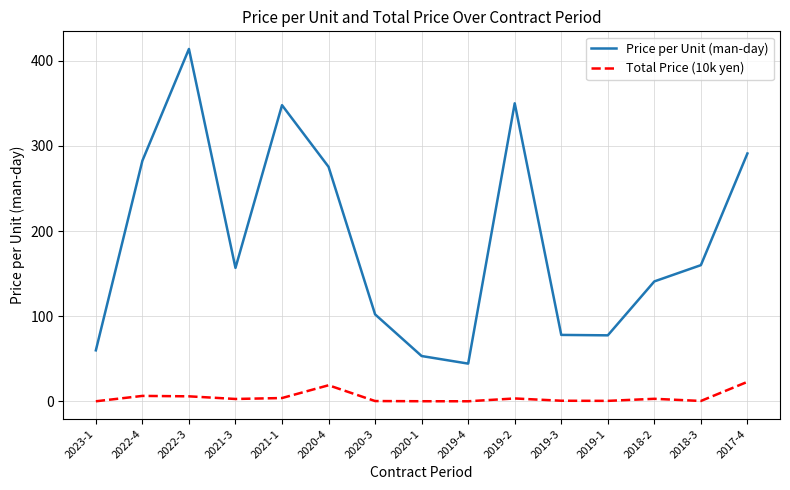

At 2020-4, list the series in order from smallest to largest.

Total Price (10k yen), Price per Unit (man-day)